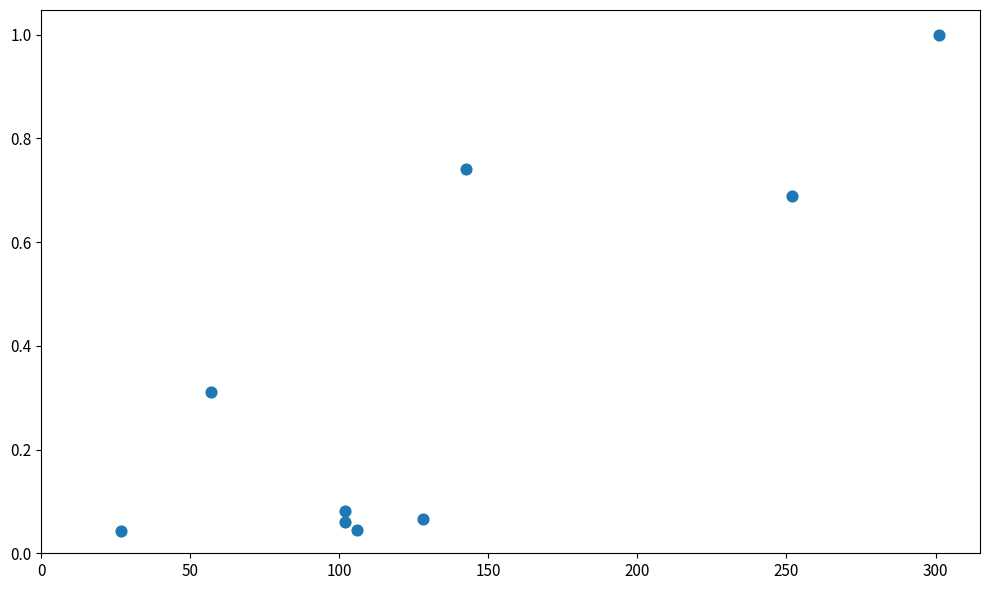

What is the range of X values (max minus min)?

274.4